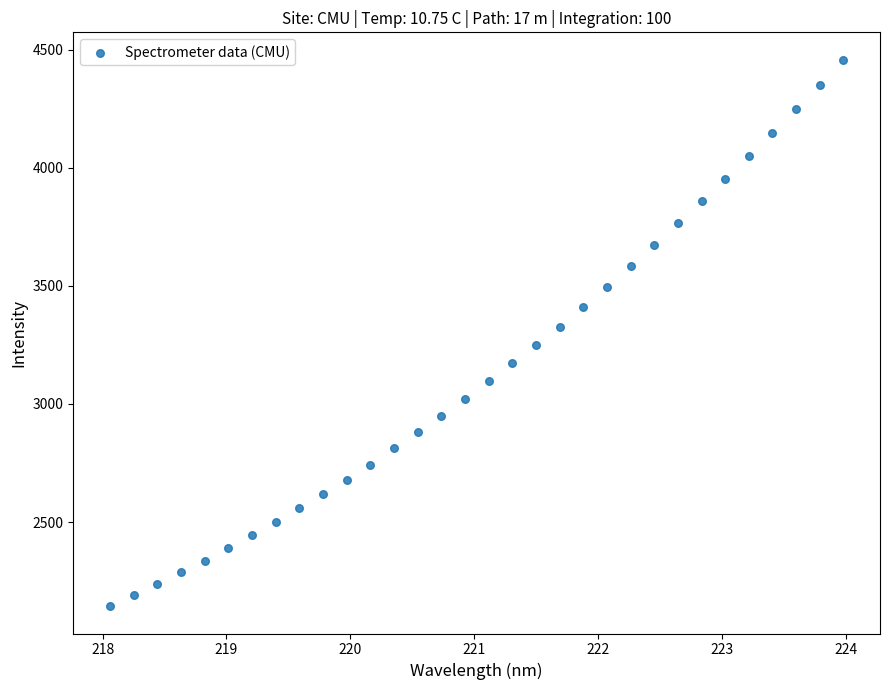

What is the range of X values (max minus min)?

5.9